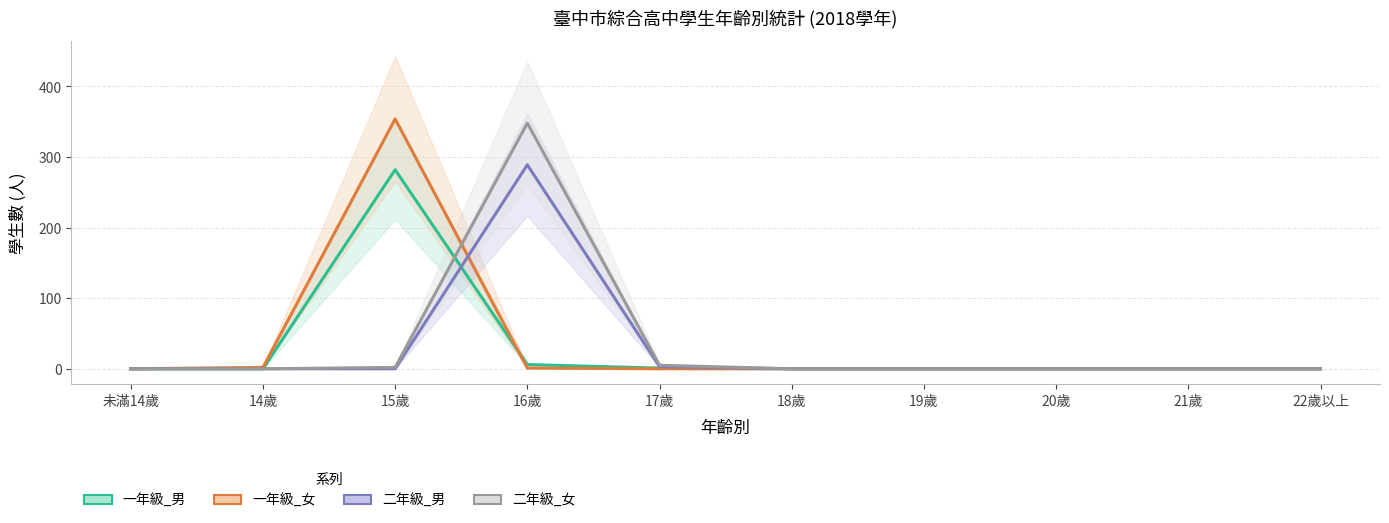

True or false: 一年級_女 and 二年級_男 cross at least once.

True